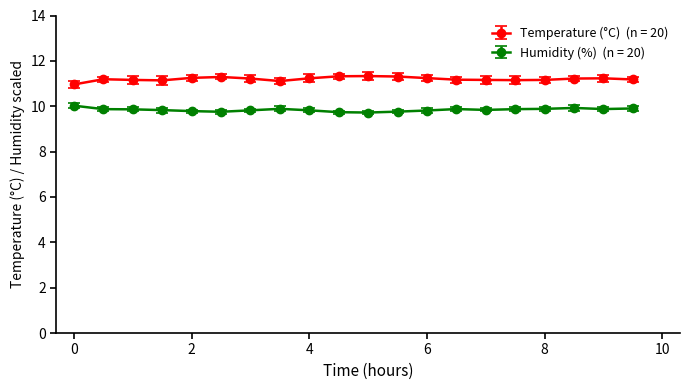

What is the minimum value shown in the chart?

9.7